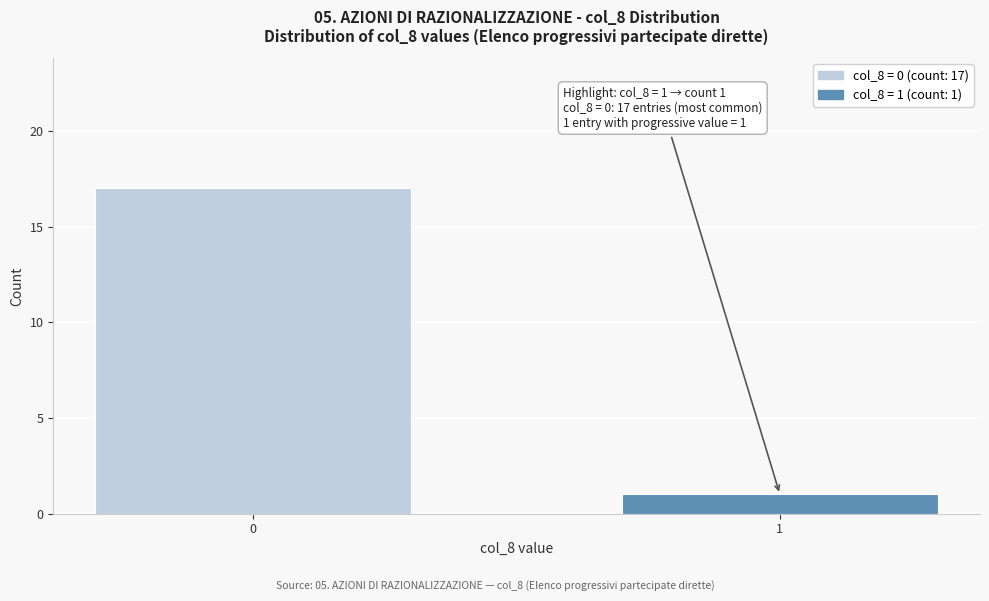

Reading left to right, extract all data points from this chart.

17	1